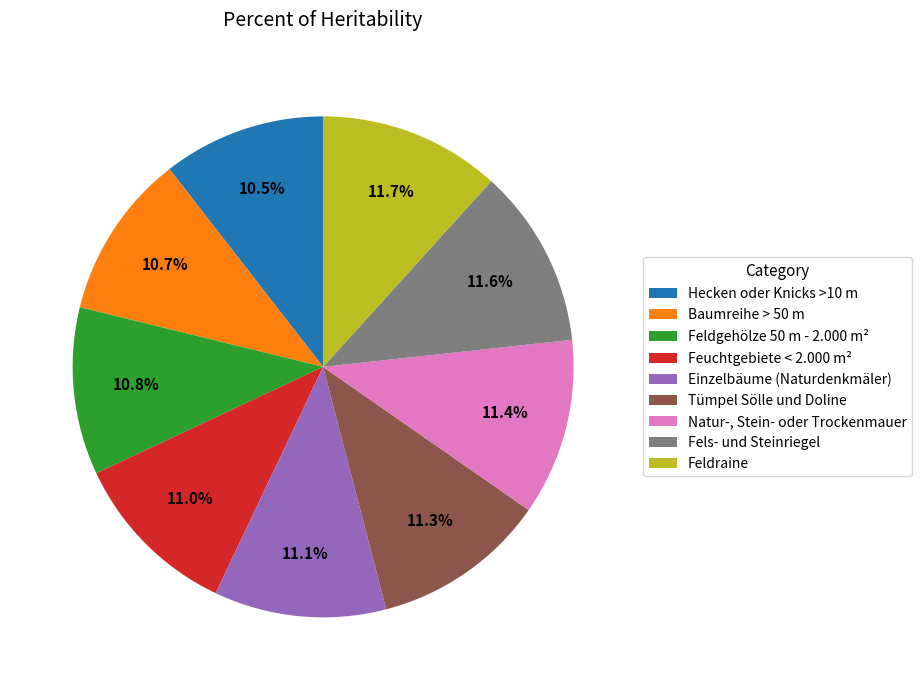

What portion of the pie excludes Baumreihe > 50 m?

89.3%